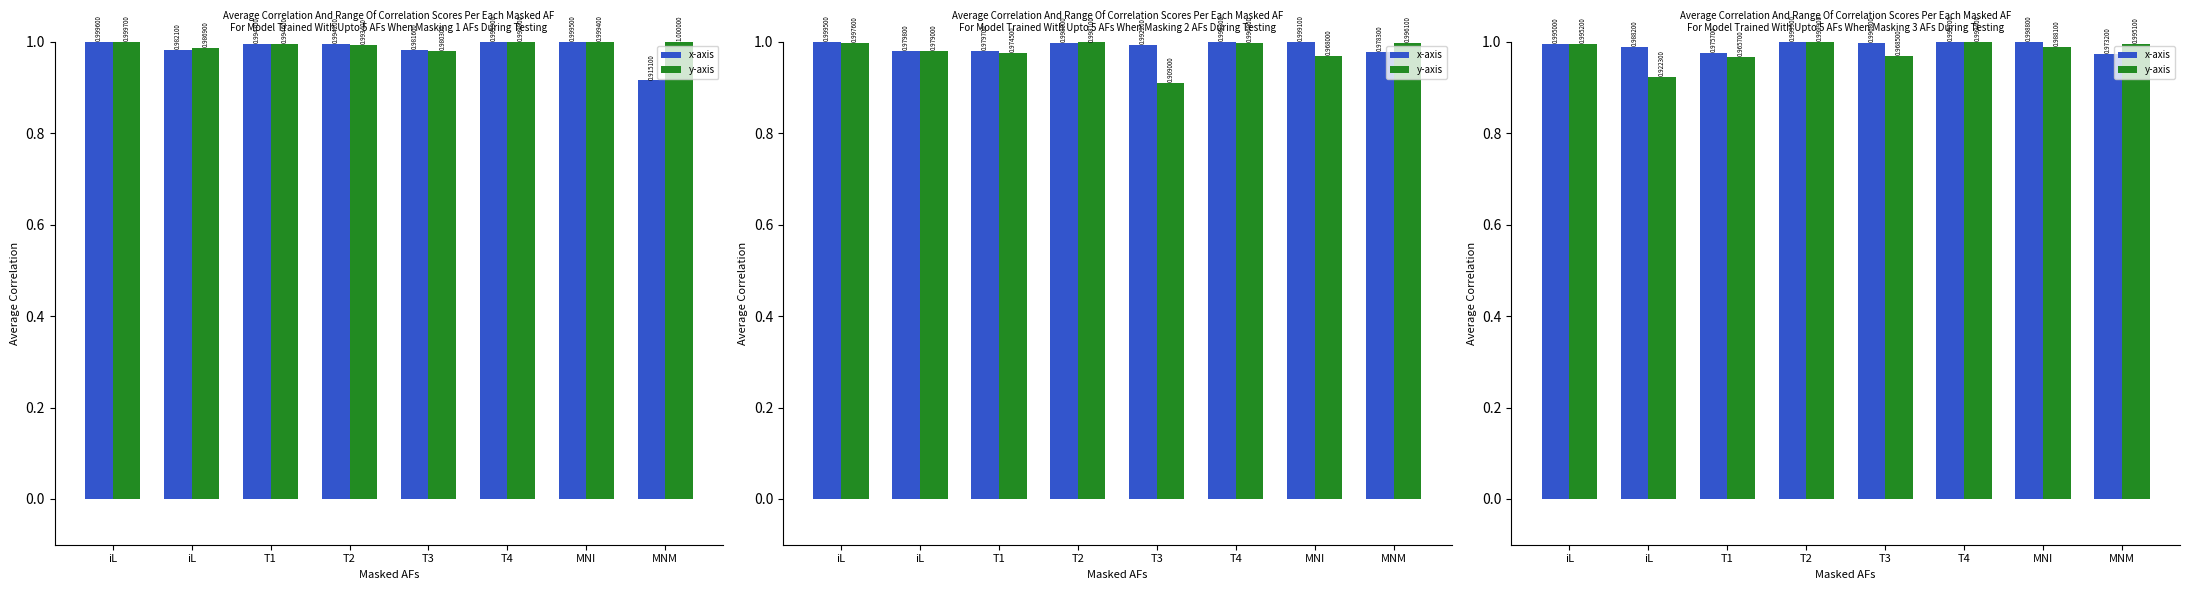

How many data points does each series have?

8